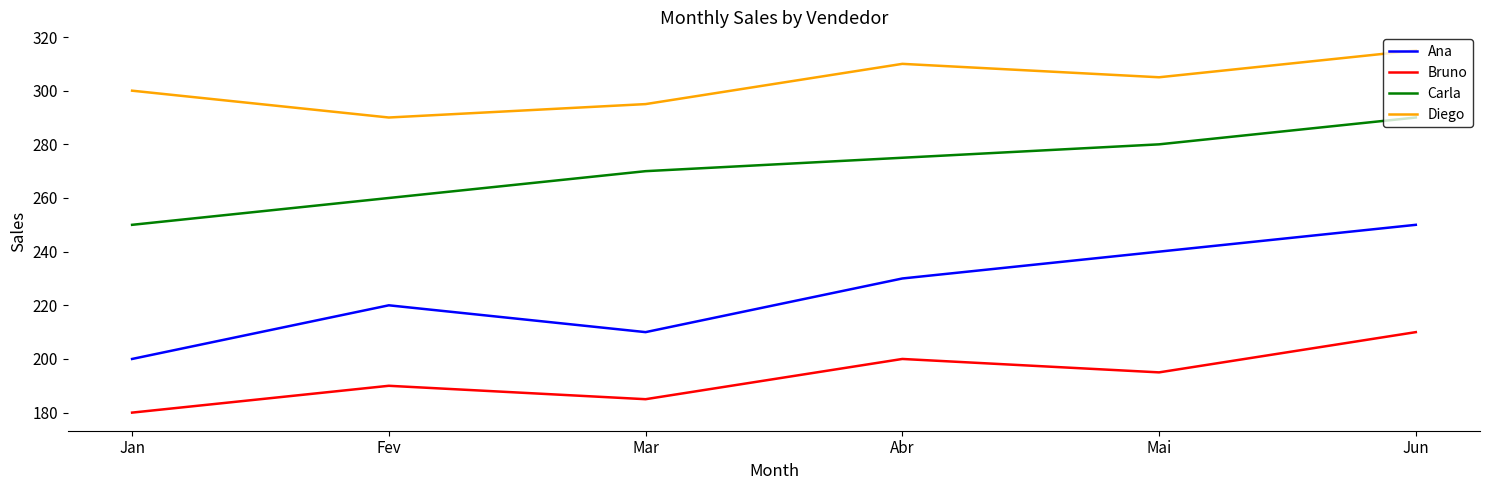

How many distinct data groups are displayed?

4